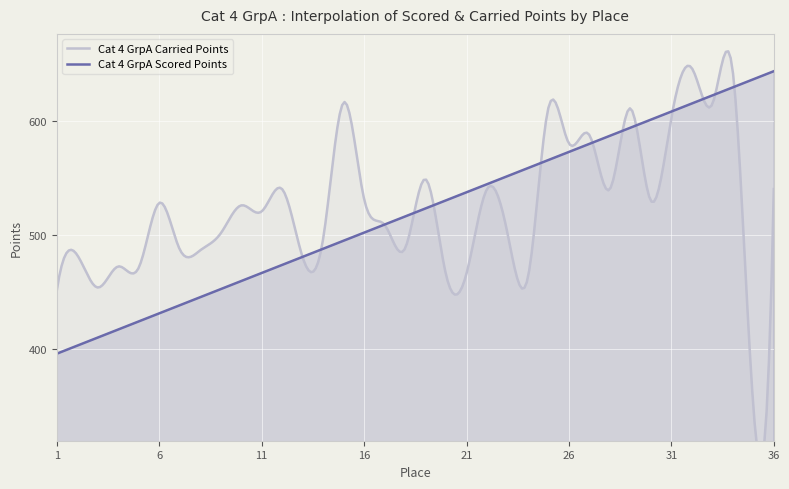

List the series in order of their peak value, highest first.

Cat 4 GrpA Carried Points, Cat 4 GrpA Scored Points